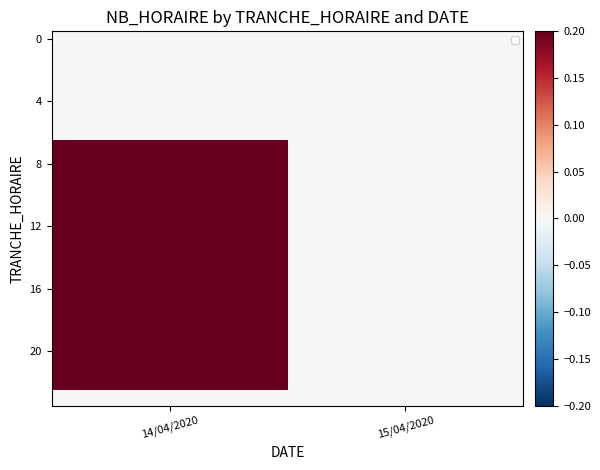

What is the total value across all series at 14/04/2020?

16